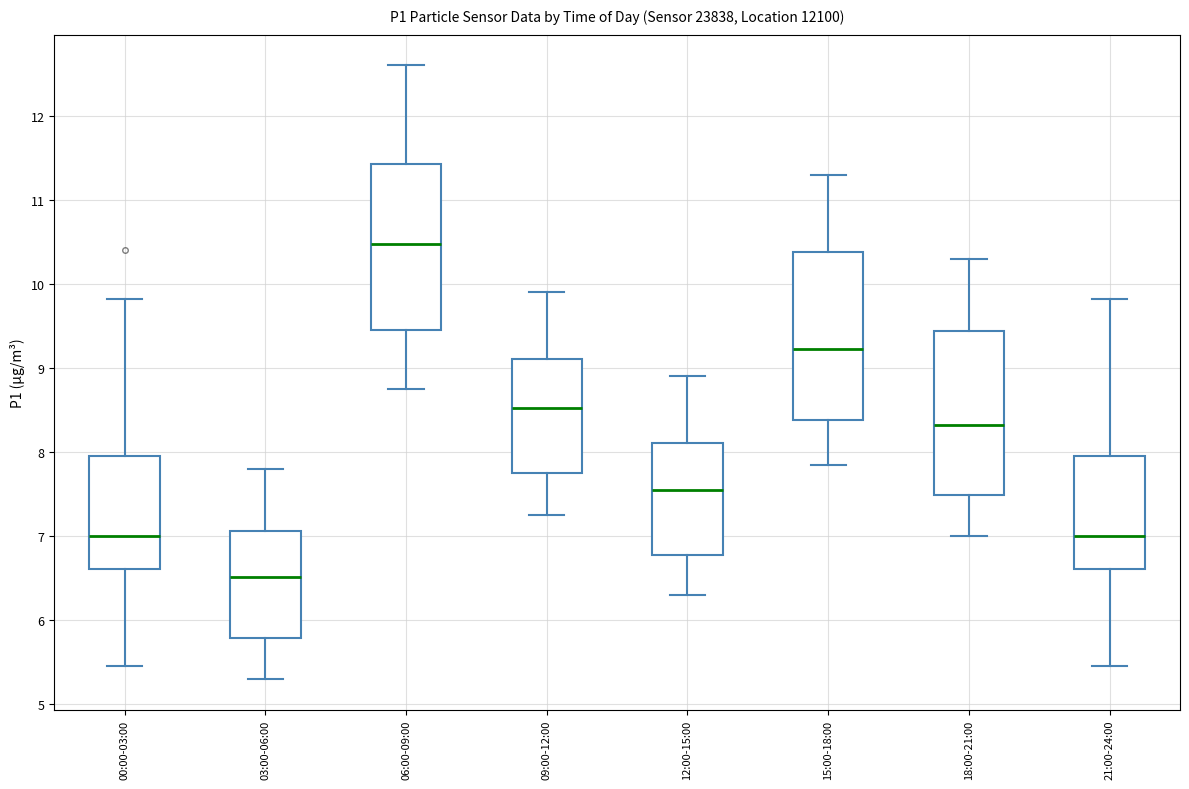

Reading left to right, transcribe this box plot: for each box, give where its median line is, the range the box spans, and where its two whiskers end, as read against the y-axis. The values are not printed on the chart, so give them approximately, as read against the axis.

00:00-03:00: median 7.0, box 6.6 to 8.0, whiskers 5.5 to 9.8
03:00-06:00: median 6.5, box 5.8 to 7.1, whiskers 5.3 to 7.8
06:00-09:00: median 10.5, box 9.5 to 11.4, whiskers 8.8 to 12.6
09:00-12:00: median 8.5, box 7.8 to 9.1, whiskers 7.3 to 9.9
12:00-15:00: median 7.6, box 6.8 to 8.1, whiskers 6.3 to 8.9
15:00-18:00: median 9.2, box 8.4 to 10.4, whiskers 7.9 to 11.3
18:00-21:00: median 8.3, box 7.5 to 9.4, whiskers 7.0 to 10.3
21:00-24:00: median 7.0, box 6.6 to 8.0, whiskers 5.5 to 9.8